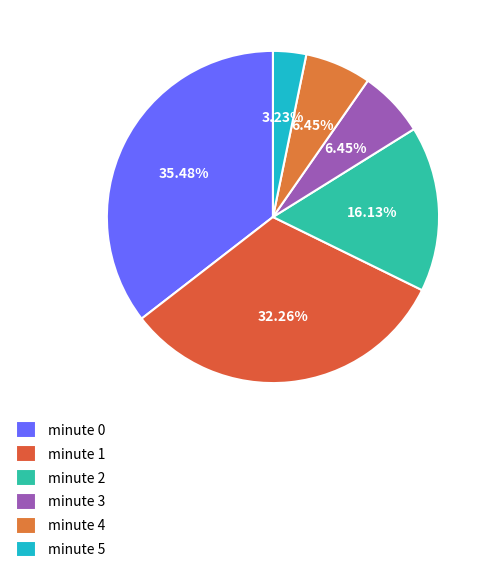

To the nearest percent, what portion does minute 4 represent?

6%